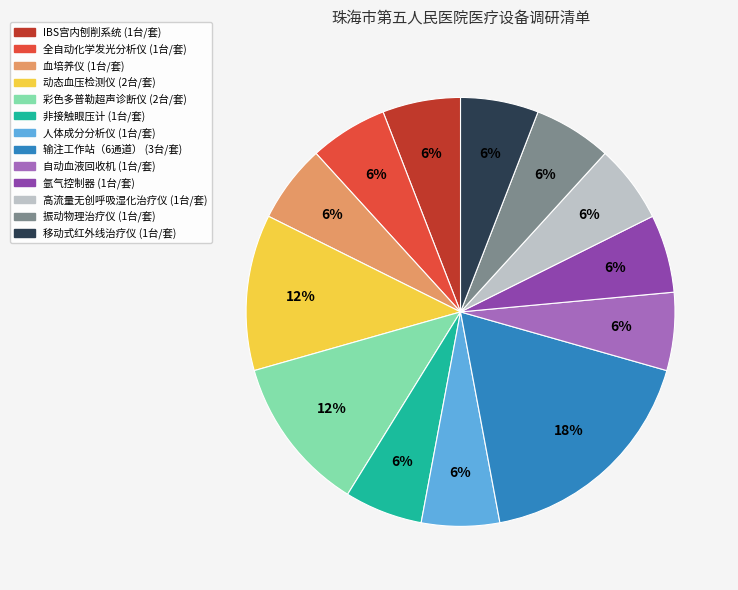

What percentage is the 彩色多普勒超声诊断仪 slice, to the nearest percent?

12%